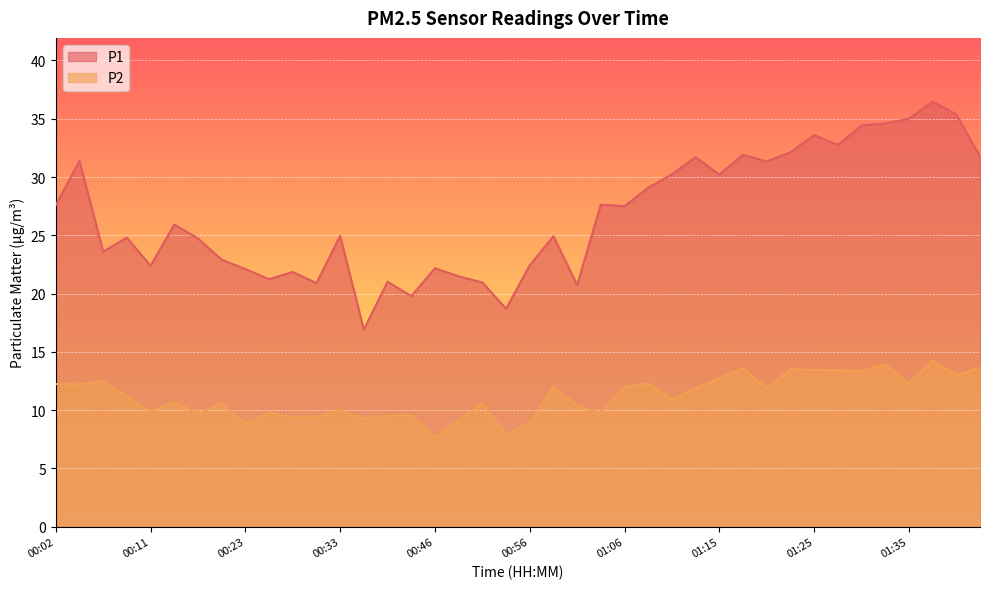

In P1, how many points are higher than both neighbors (excluding endpoints)?

13